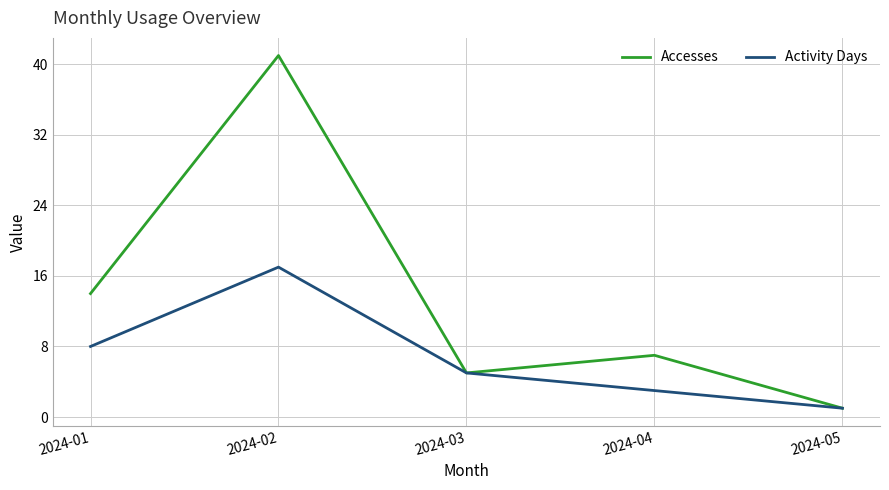

Reading left to right, transcribe all the data shown in this chart.

Accesses: 14	41	5	7	1
Activity Days: 8	17	5	3	1